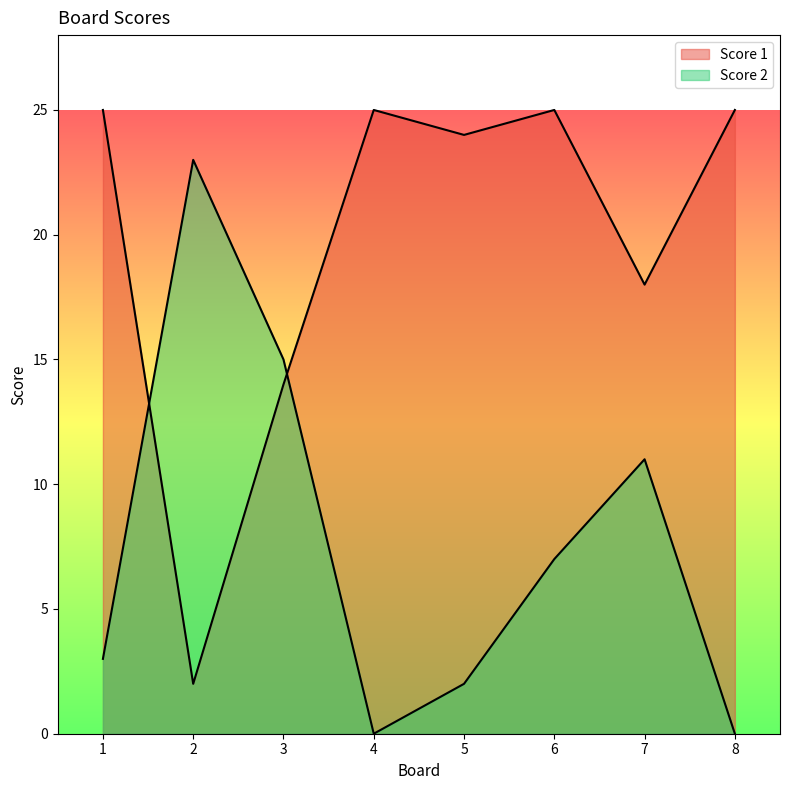

Between which two adjacent categories do Score 1 and Score 2 first intersect?

1 and 2